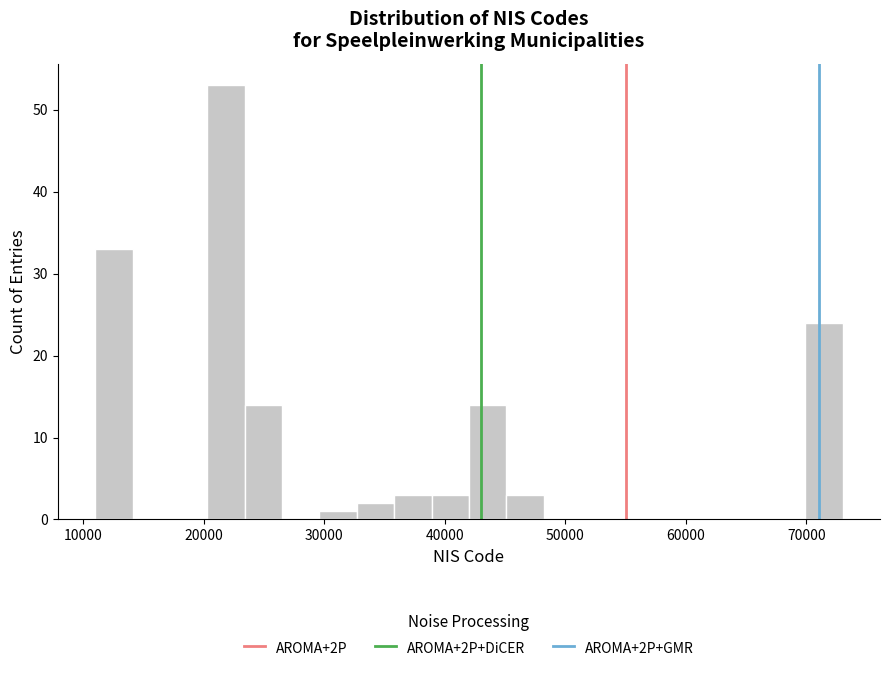

Read against the x-axis, roughly where is the centre of the tallest bar?

22000